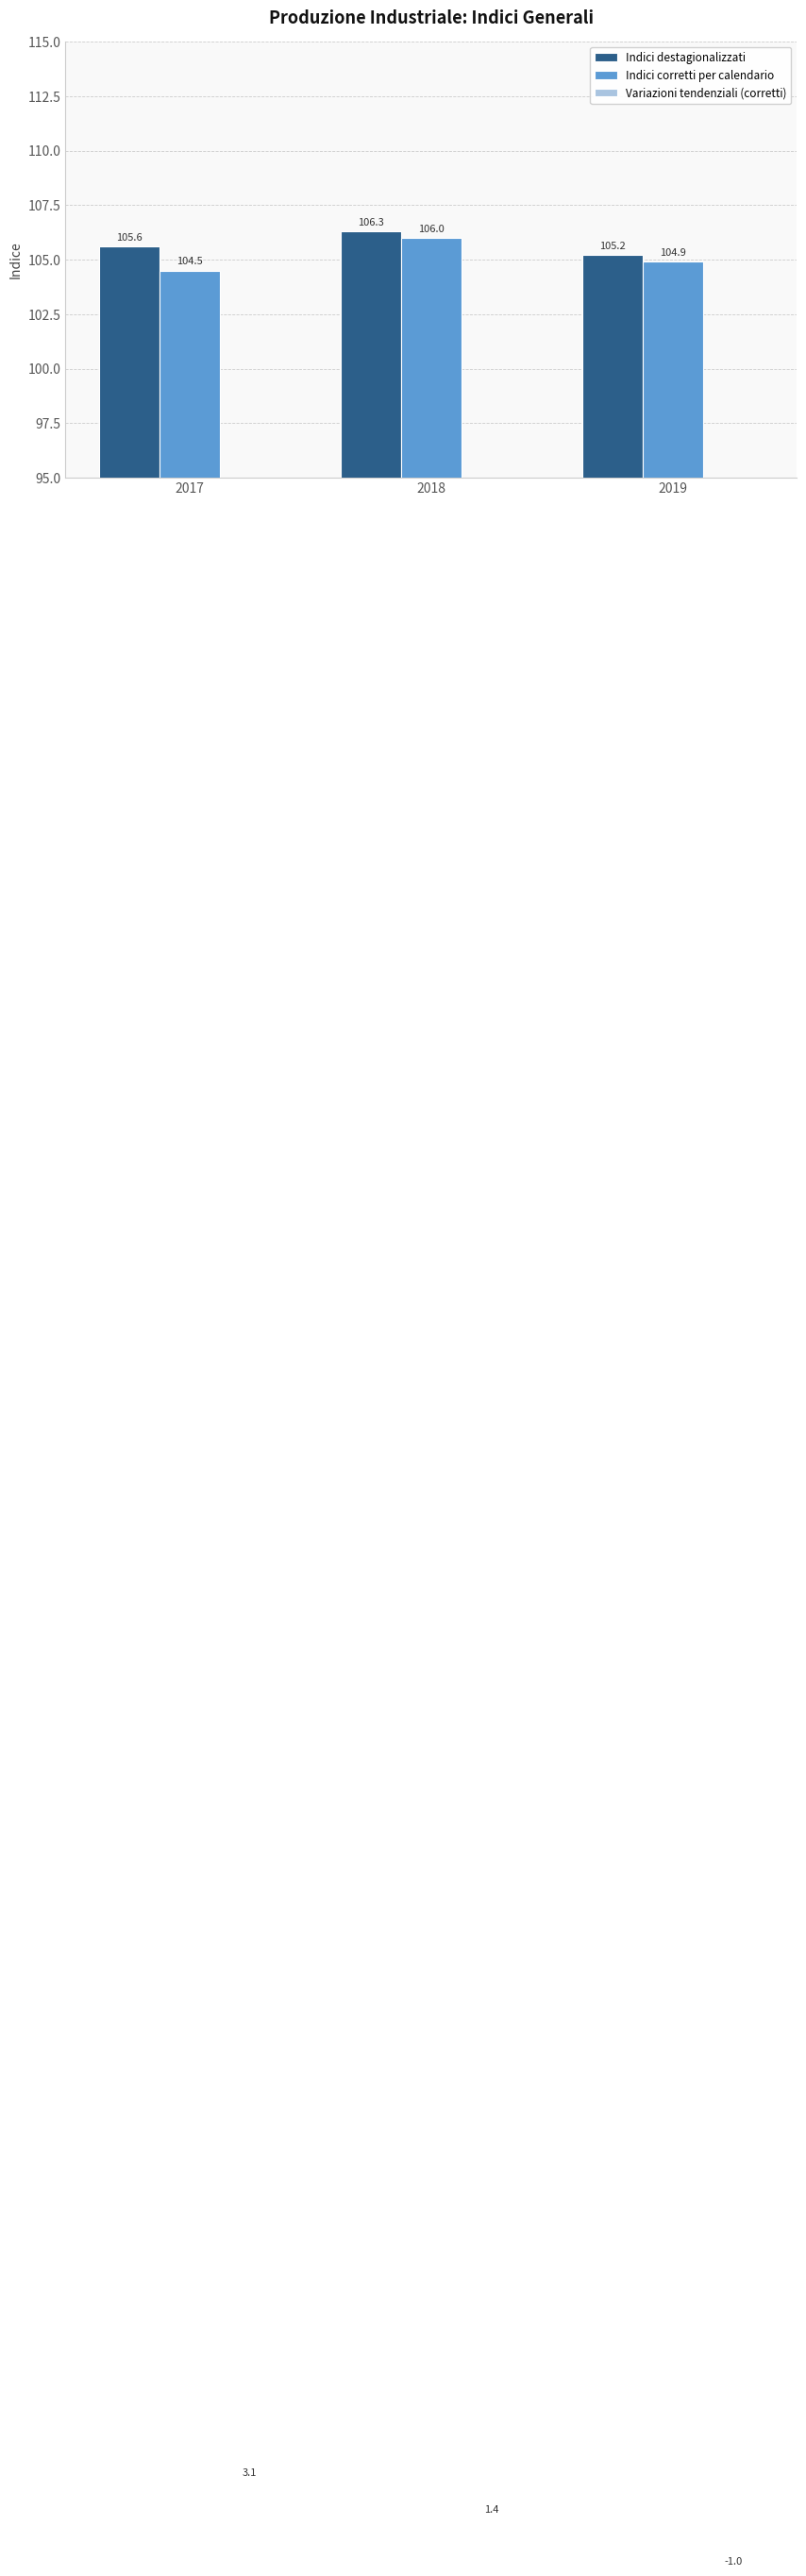

Rank the series by their maximum value, from lowest to highest.

Variazioni tendenziali (corretti), Indici corretti per calendario, Indici destagionalizzati